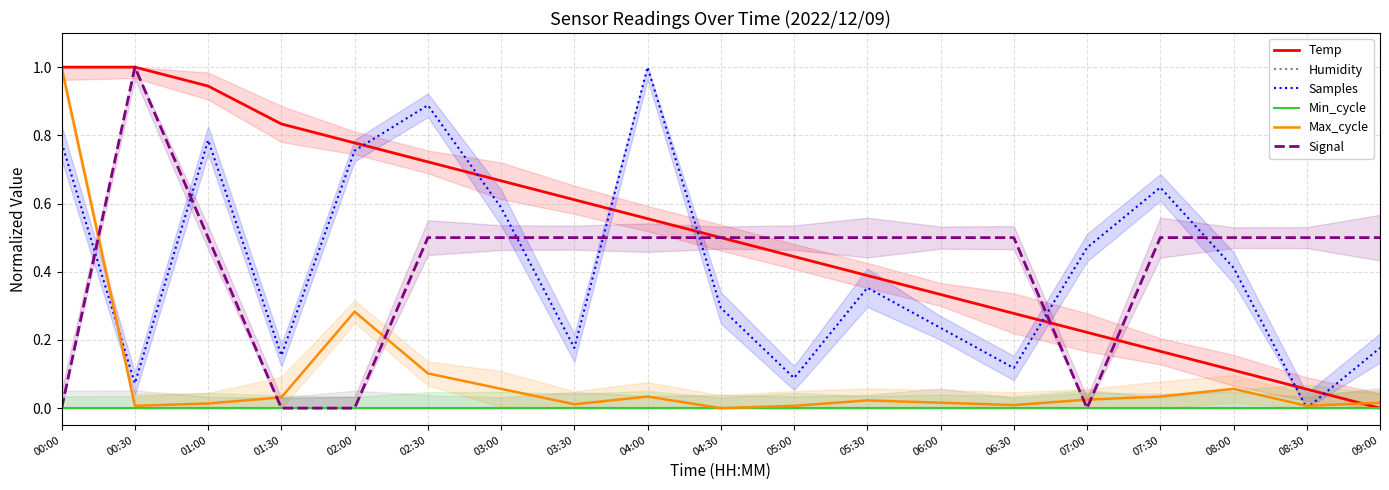

Does the chart display data point markers on the line(s)?

No